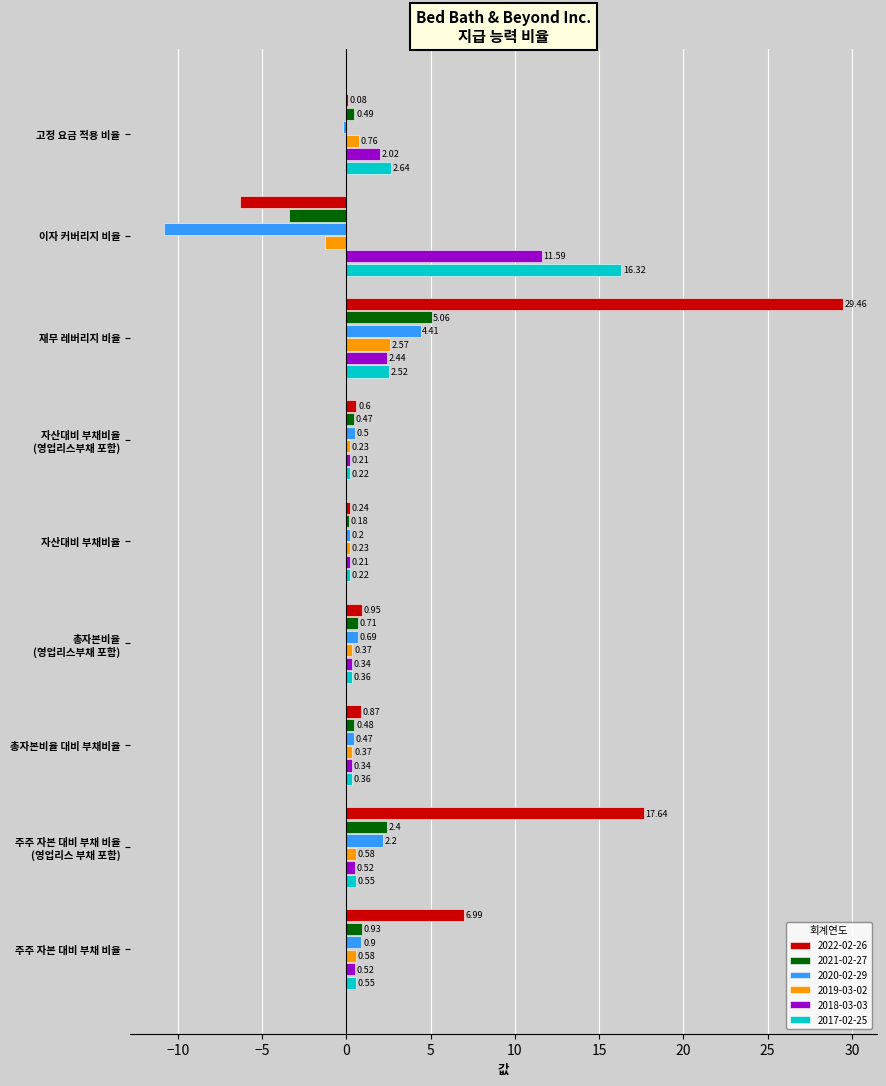

Which series has the widest spread of values?

2022-02-26